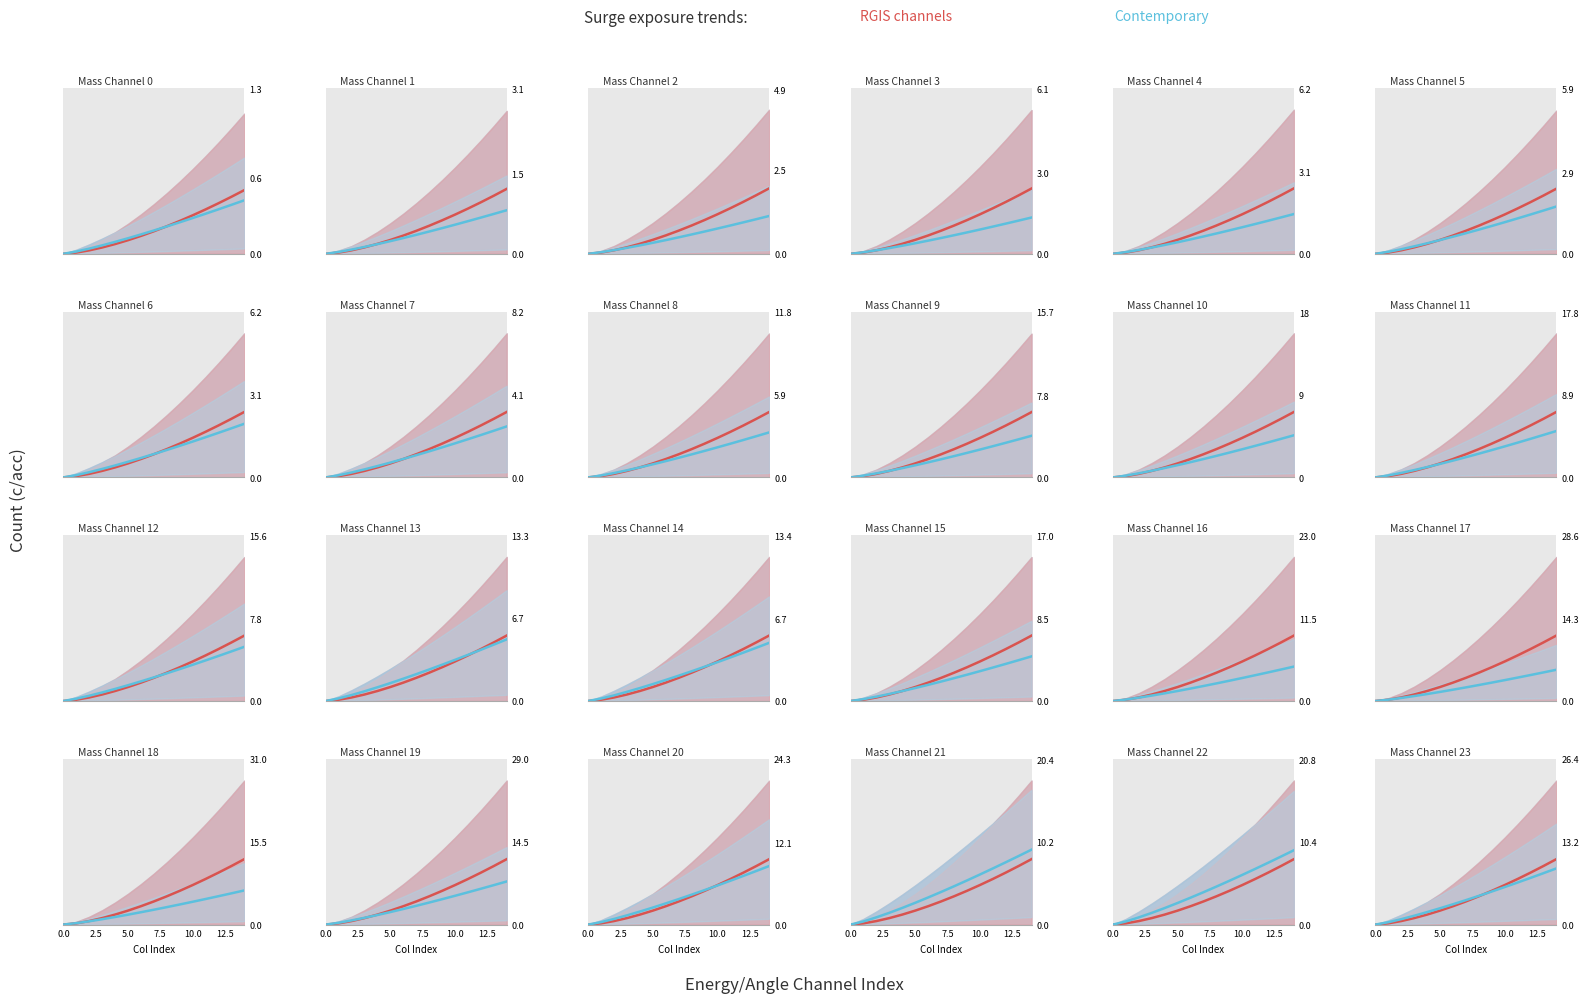

What is the difference between the maximum and minimum values in the RGIS channels series?

10.4